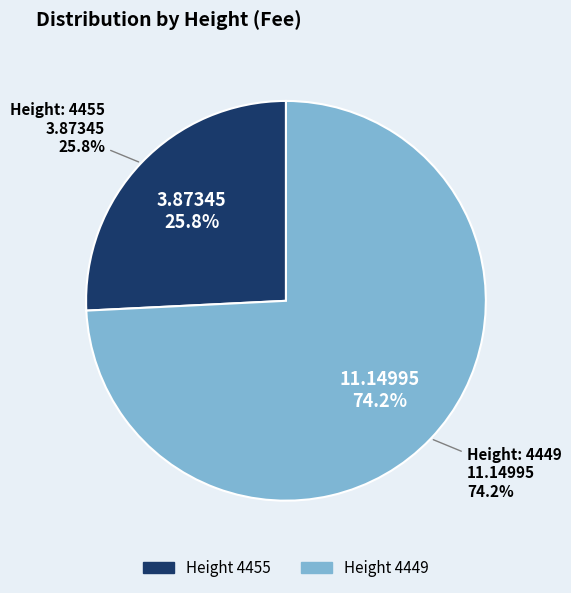

Which slice is the largest?

4449